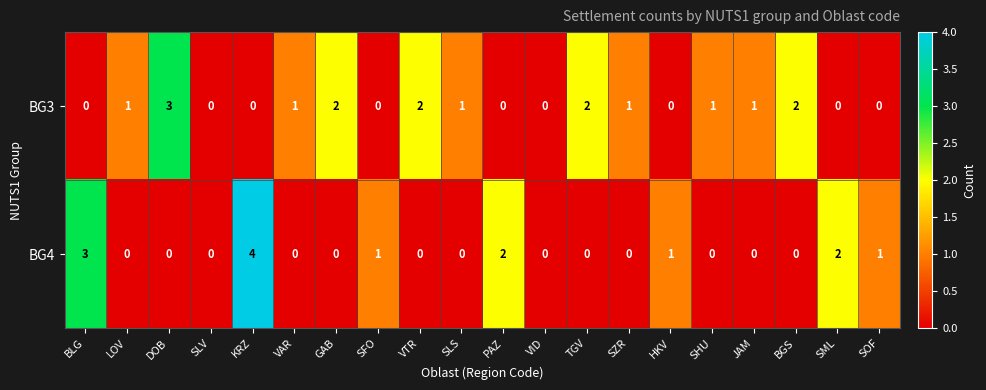

At SFO, list the series in order from largest to smallest.

BG4, BG3